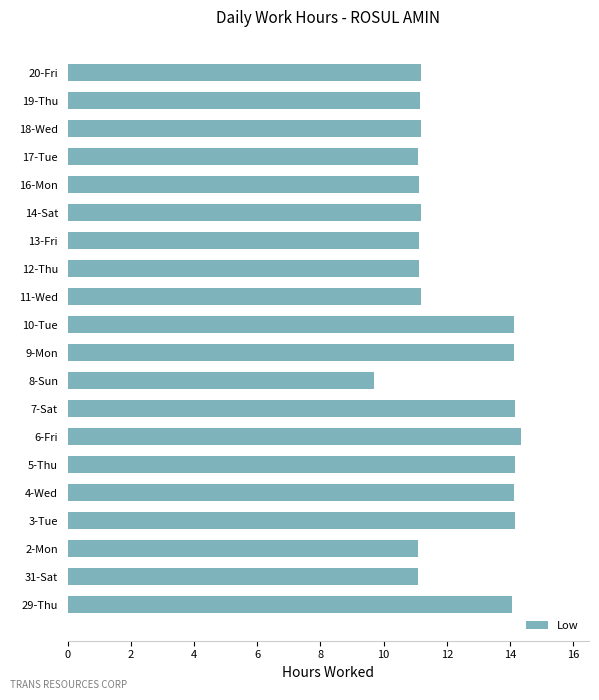

What is the sum of all values?

245.5